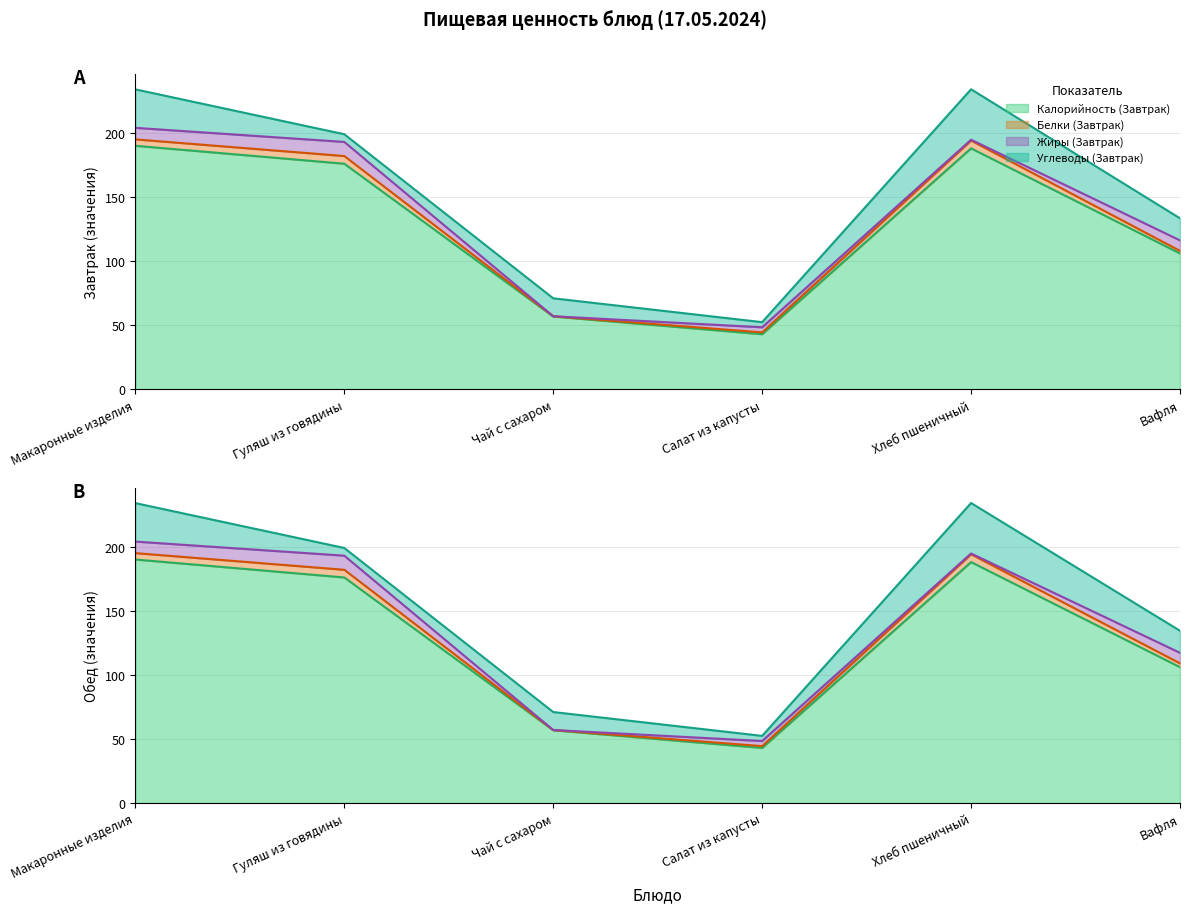

In Углеводы (Завтрак), how many points are higher than both neighbors (excluding endpoints)?

2